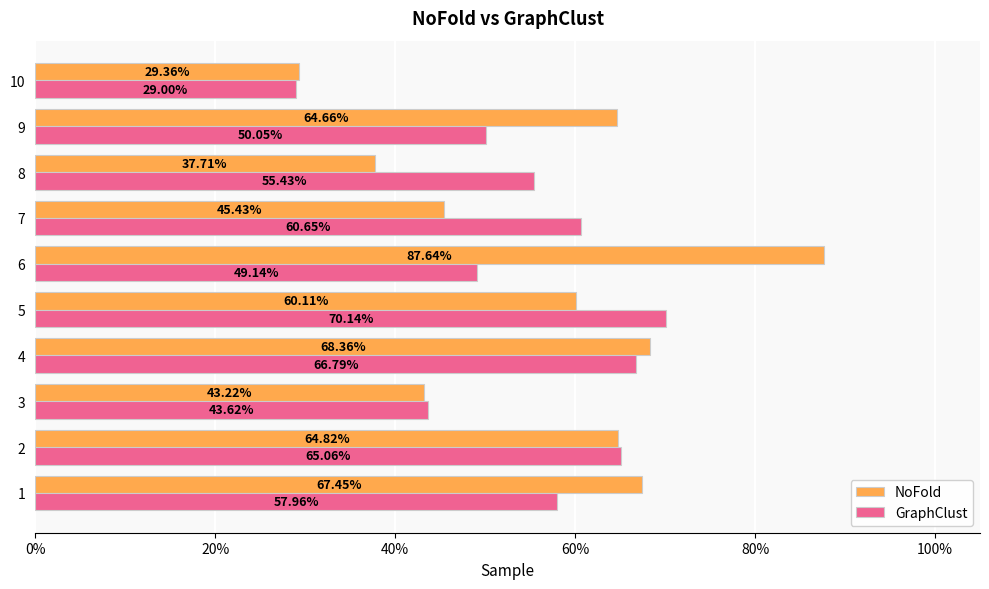

What are all the series names shown in the legend?

NoFold, GraphClust